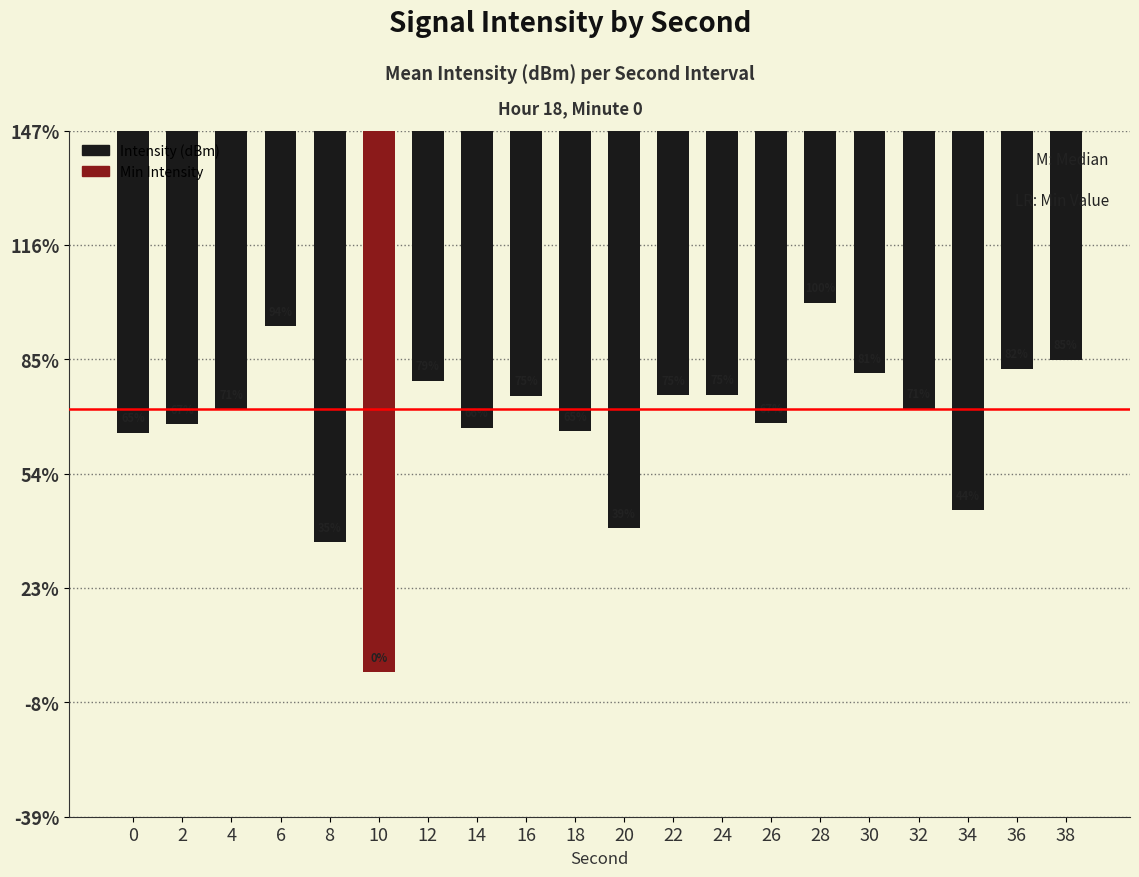

Does the chart contain any negative values?

Yes